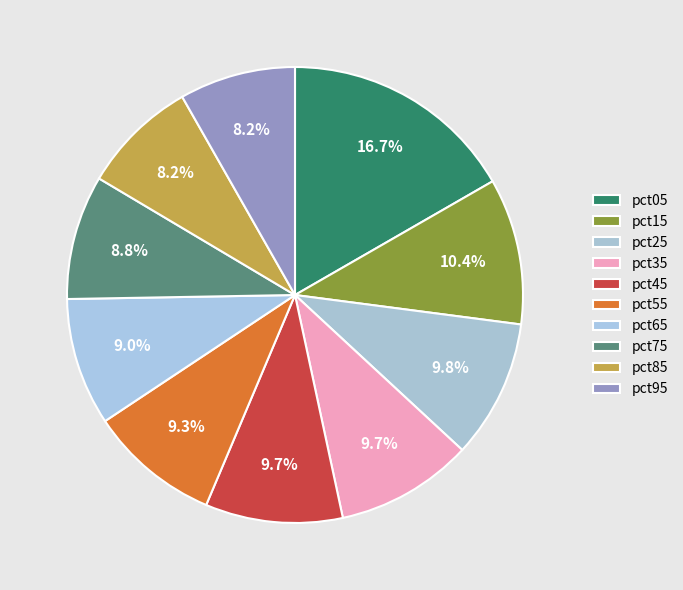

To the nearest percent, what is the average slice percentage?

10%